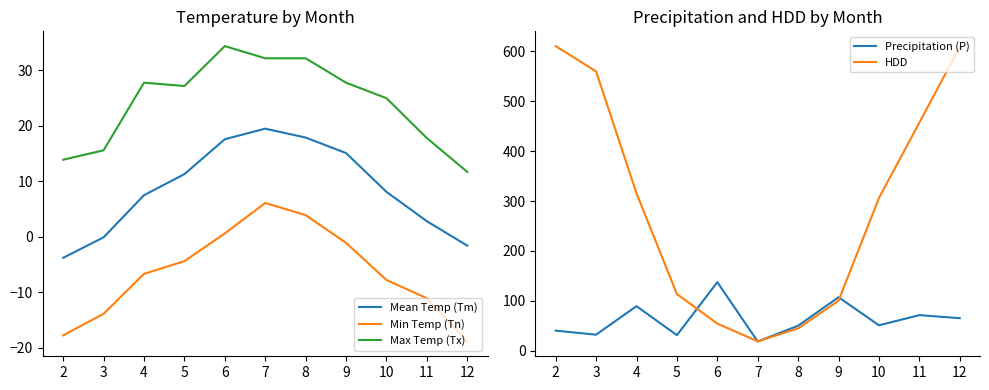

What is the difference between the Min Temp (Tn) values at 11 and 7?

17.2